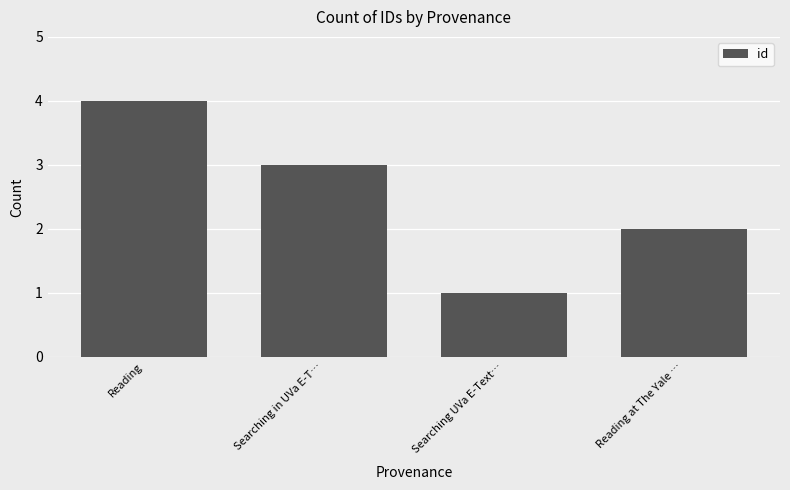

Between Reading at The Yale … and Searching in UVa E-T…, which is larger?

Searching in UVa E-T…